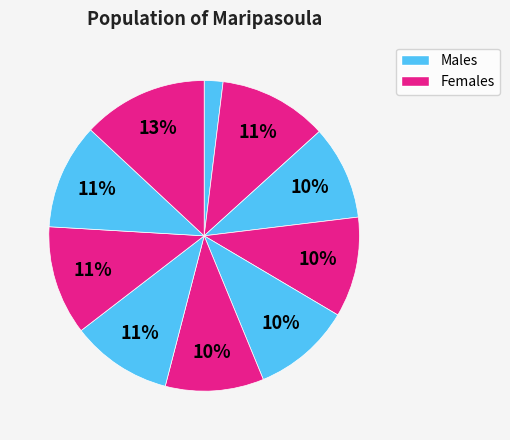

How many segments does this pie chart have?

10